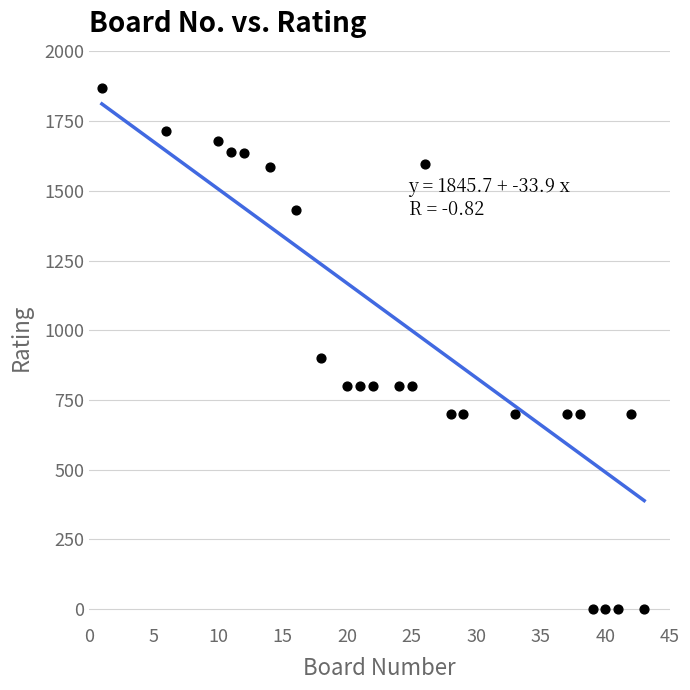

What Y value in the scatter plot is closest to 934?

900